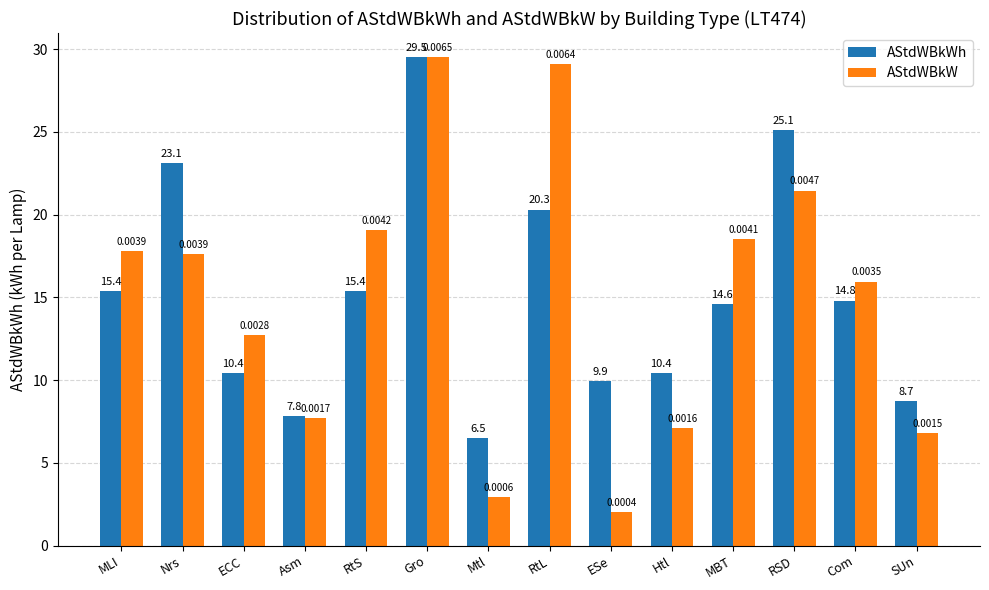

What is the label of the 10th bar from the right?

RtS